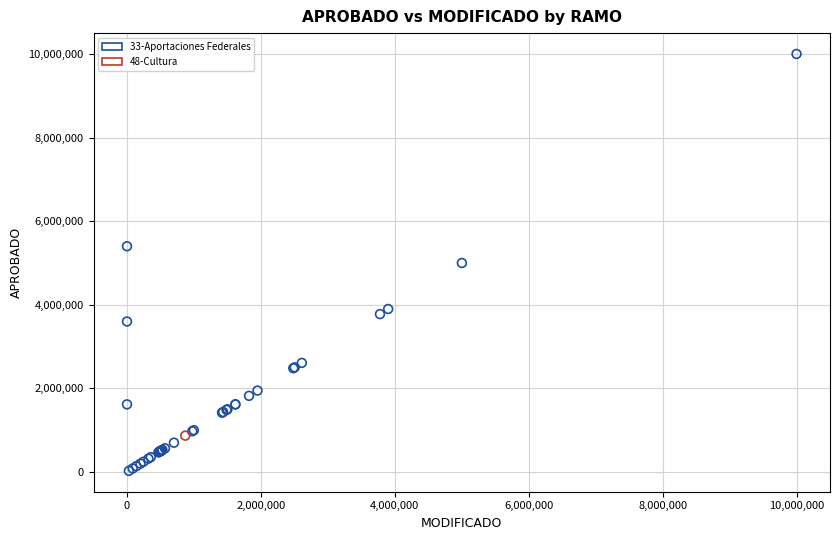

What are all the series names shown in the legend?

33-Aportaciones Federales, 48-Cultura